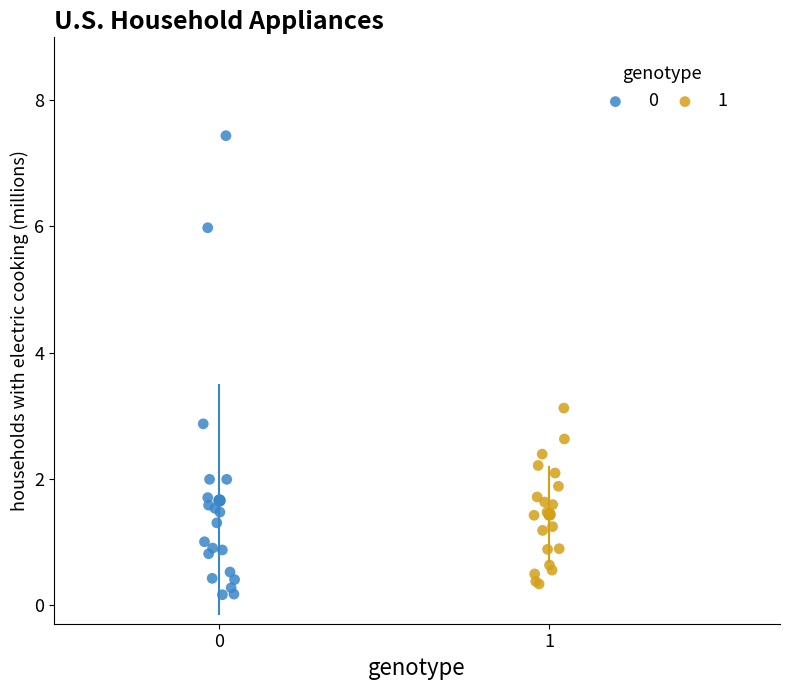

Which series reaches the minimum Y coordinate?

0